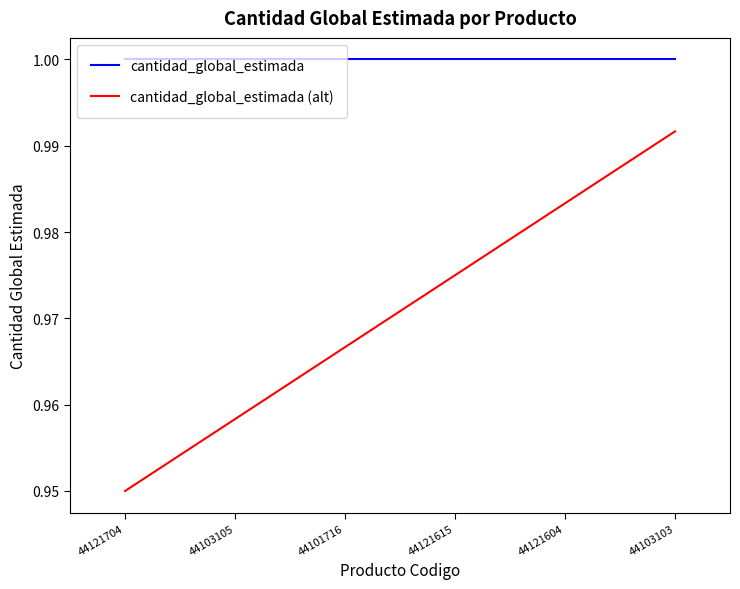

What position from the left is 44121604?

5